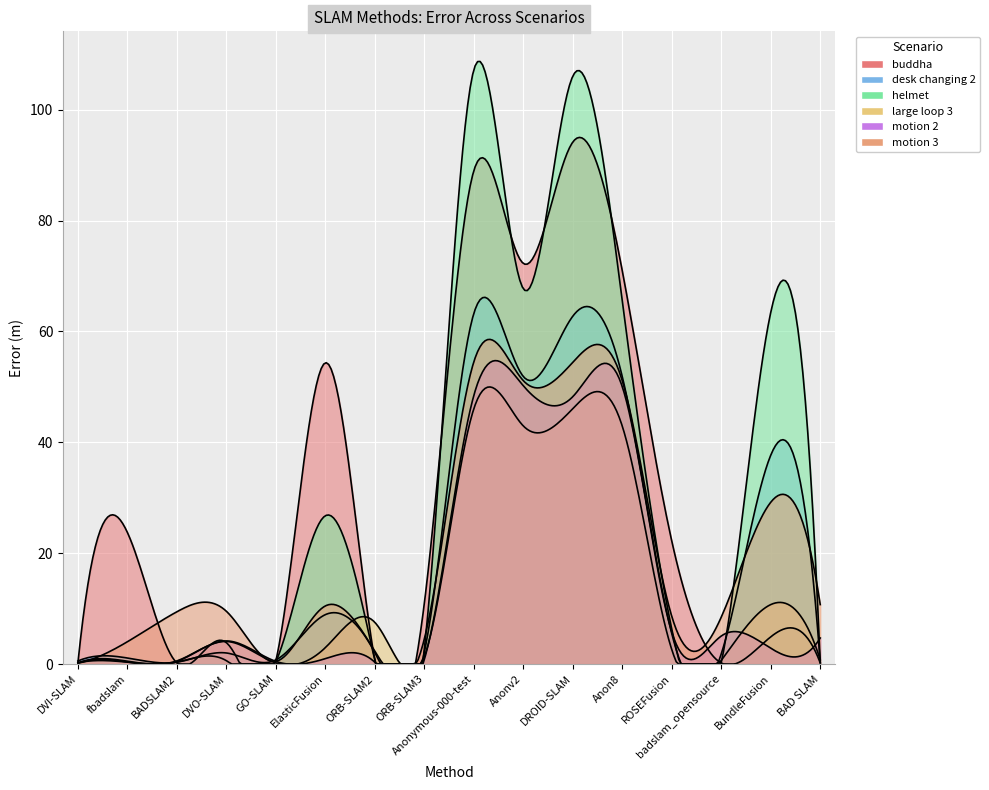

At which category is the sum across all series the highest?

DROID-SLAM